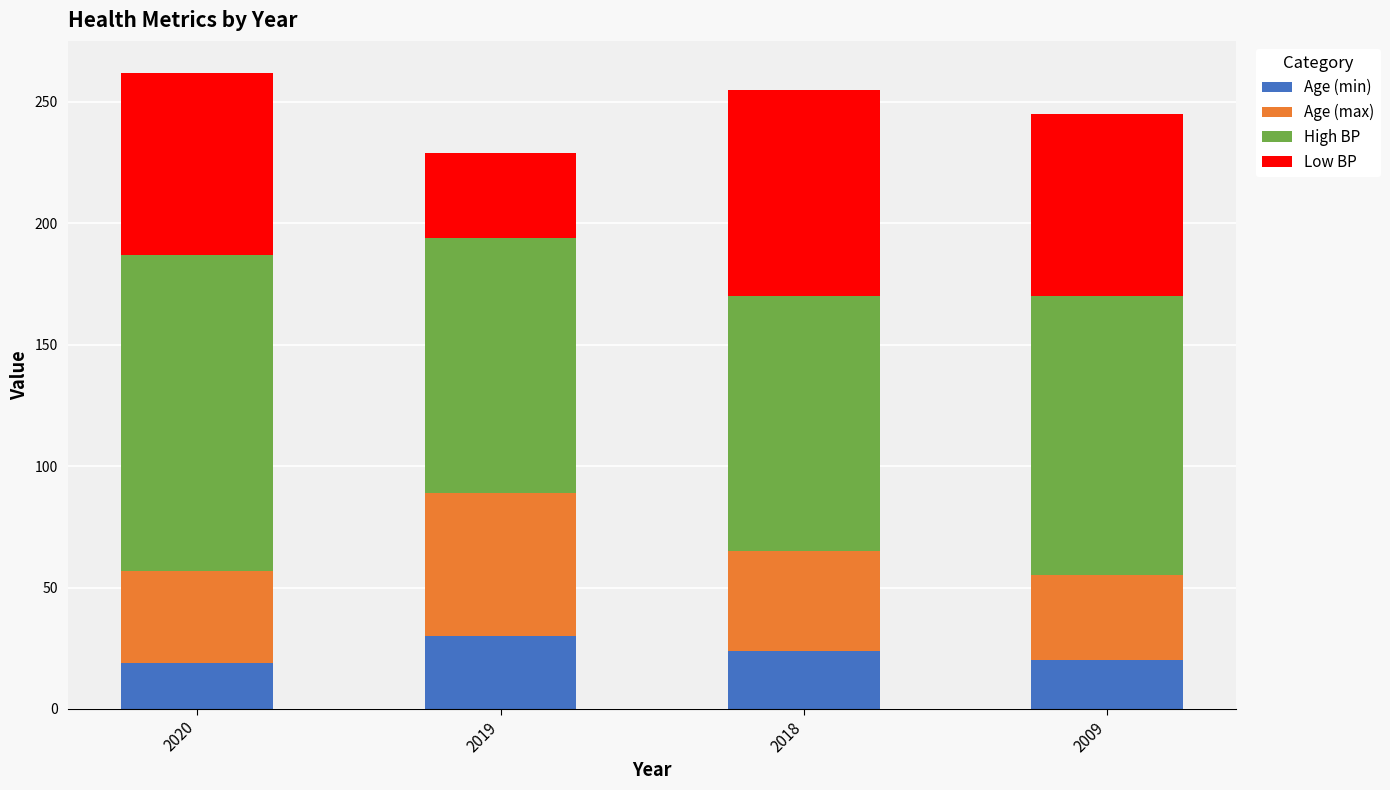

The Age (min) series shows 24 at 2018. True or false?

True